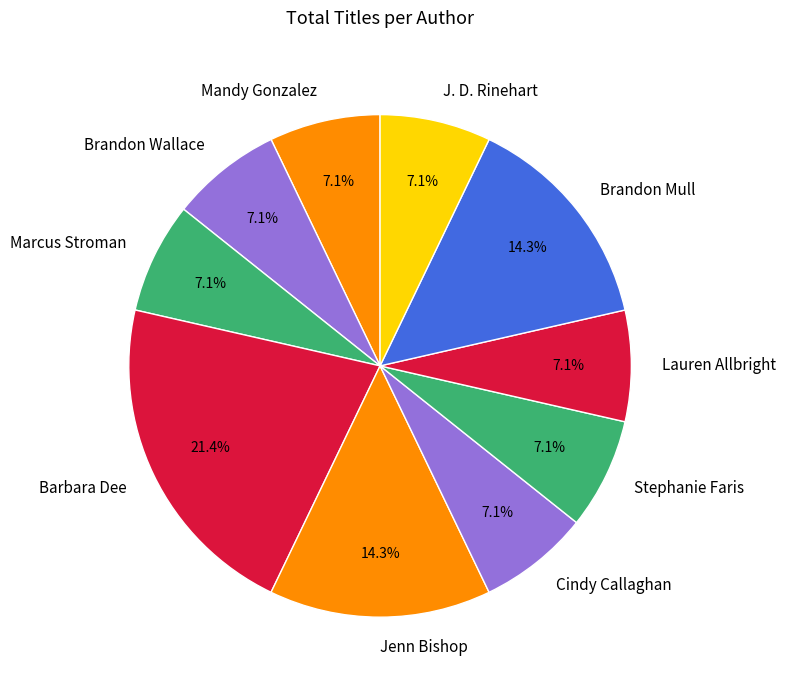

Is Stephanie Faris the majority of the pie?

No